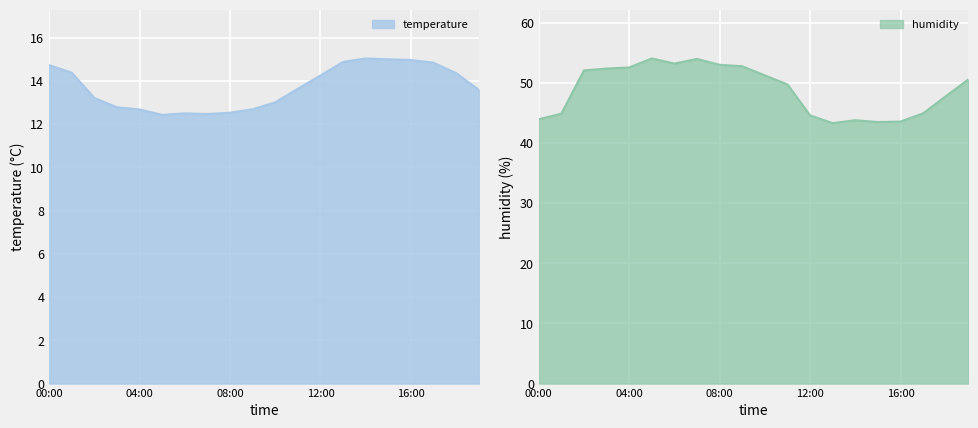

How many interior local valleys does the humidity series have?

3